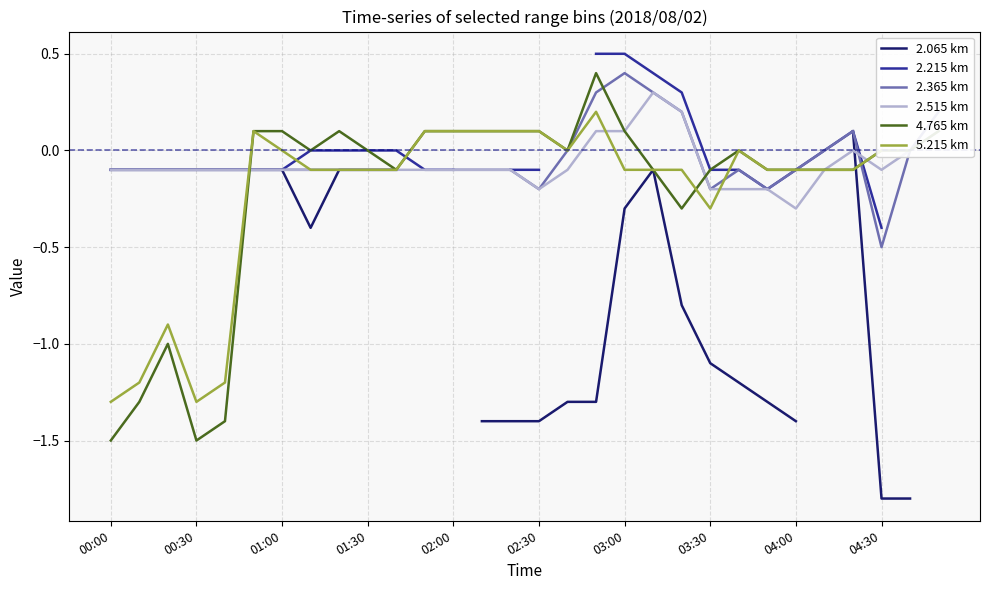

Is it true that 2.365 km equals -0.1 at 22?

False